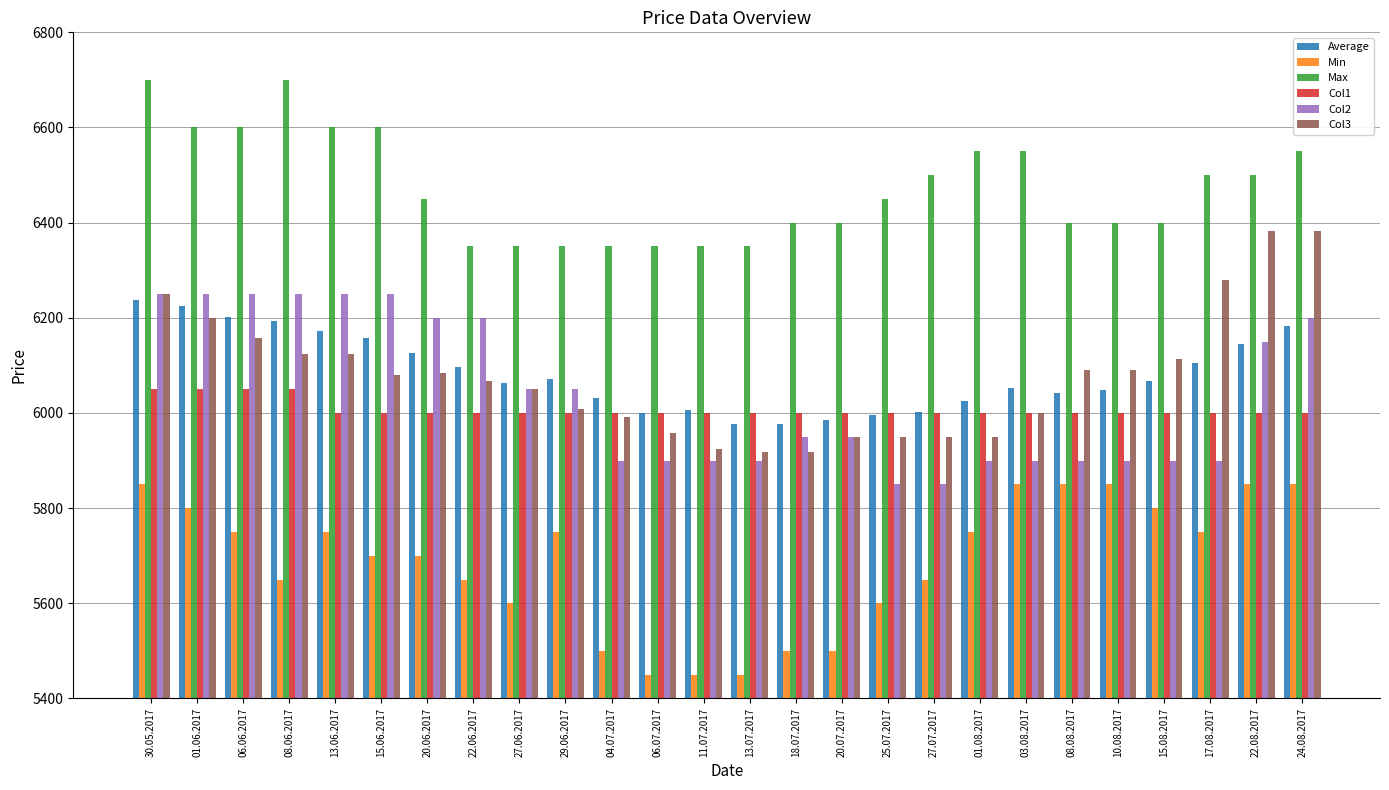

Rank the series by their maximum value, from lowest to highest.

Min, Col1, Average, Col2, Col3, Max